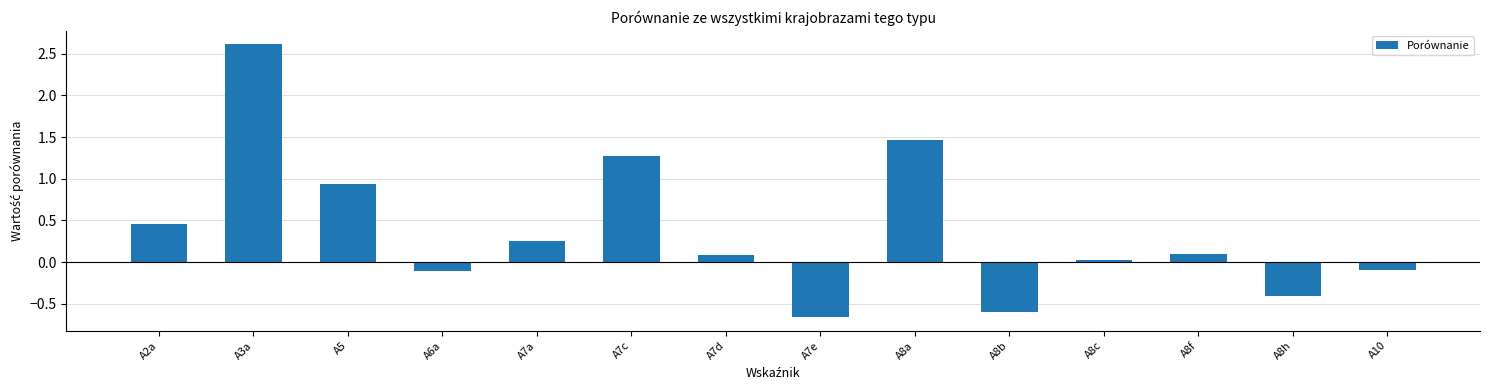

What is the maximum value shown in the chart?

2.6